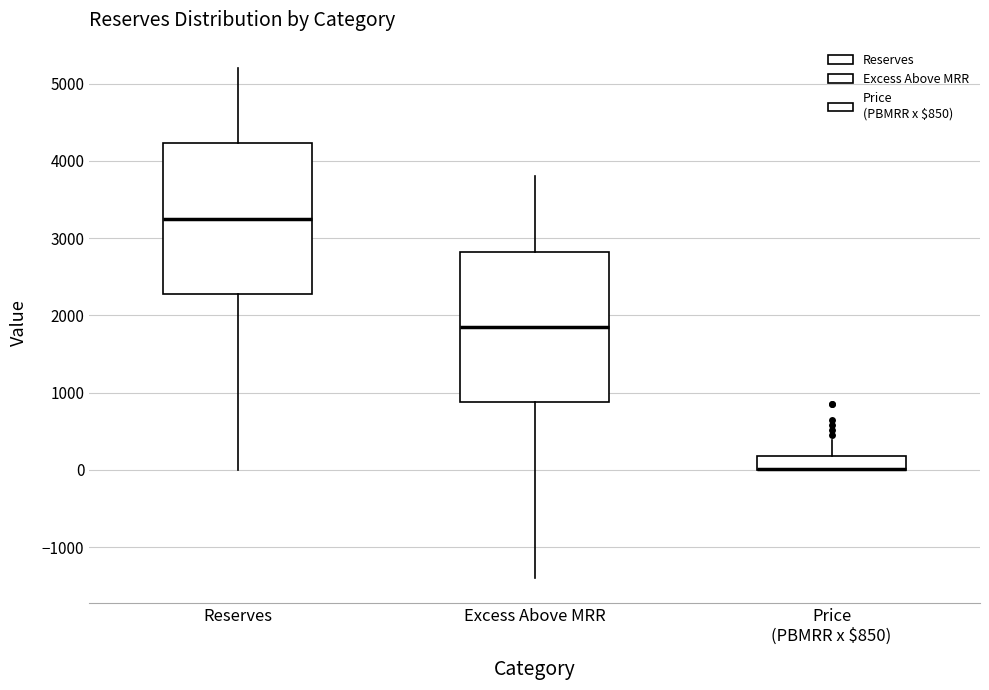

Reading left to right, read every box against the y-axis: the position of its median line, the range the box covers, and the ends of its whiskers. The values are not printed on the chart, so give them approximately, as read against the axis.

Reserves: median 3300, box 2300 to 4200, whiskers 0 to 5200
Excess Above MRR: median 1900, box 900 to 2800, whiskers -1400 to 3800
Price (PBMRR x $850): median 0 (drawn on the box's lower edge), box 0 to 200, whiskers 0 to 400